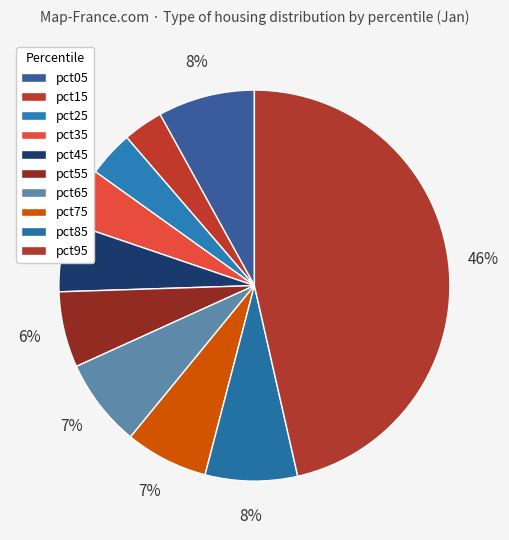

To the nearest percent, what is the difference between the pct45 and pct35 slice percentages?

1%